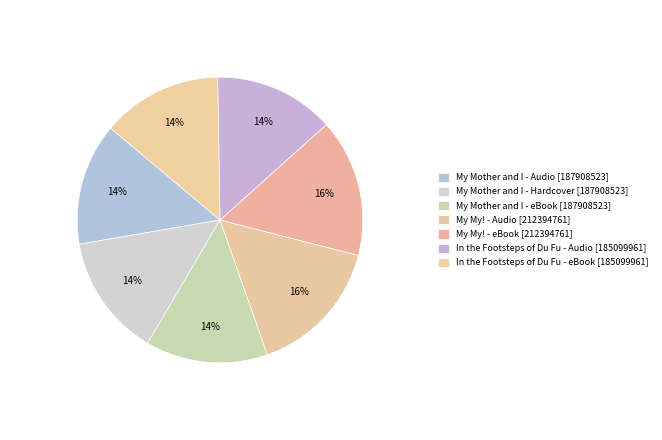

To the nearest percent, what is the average slice percentage?

14%